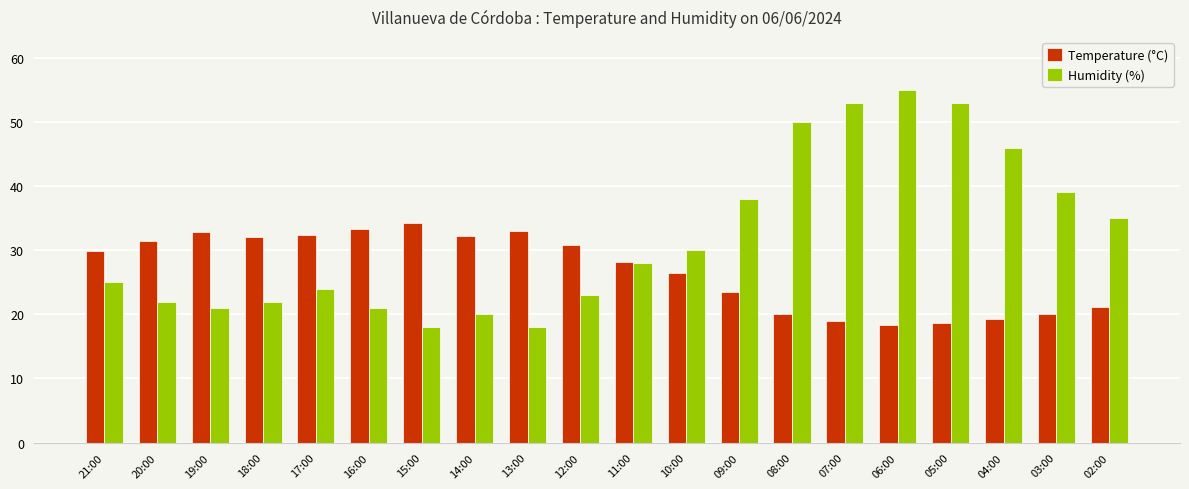

How many categories are shown in the chart?

20